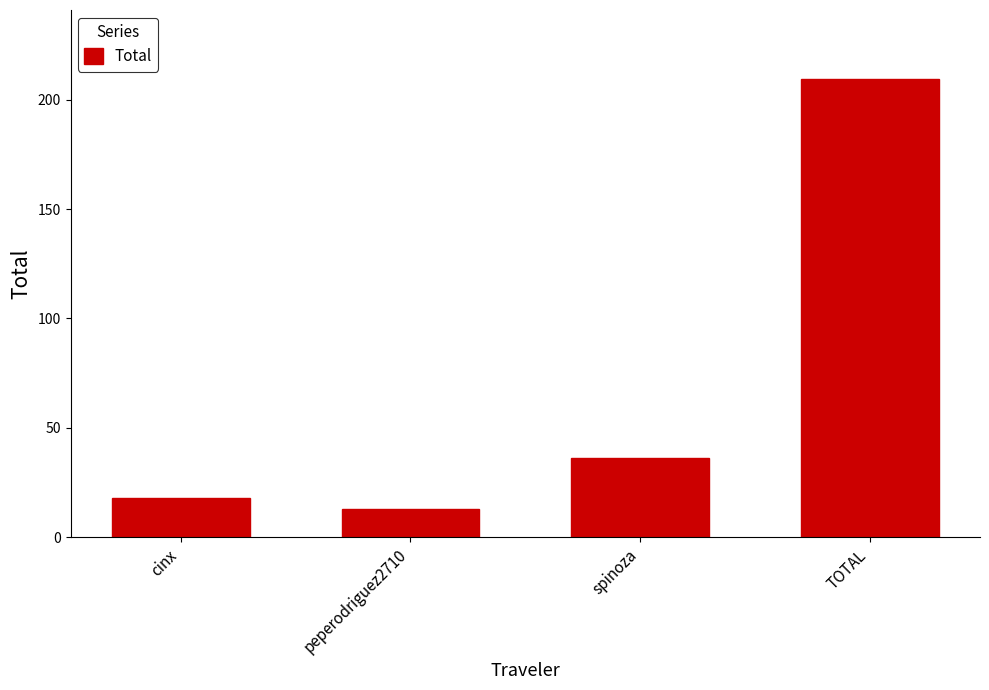

What is the minimum value shown in the chart?

13.1